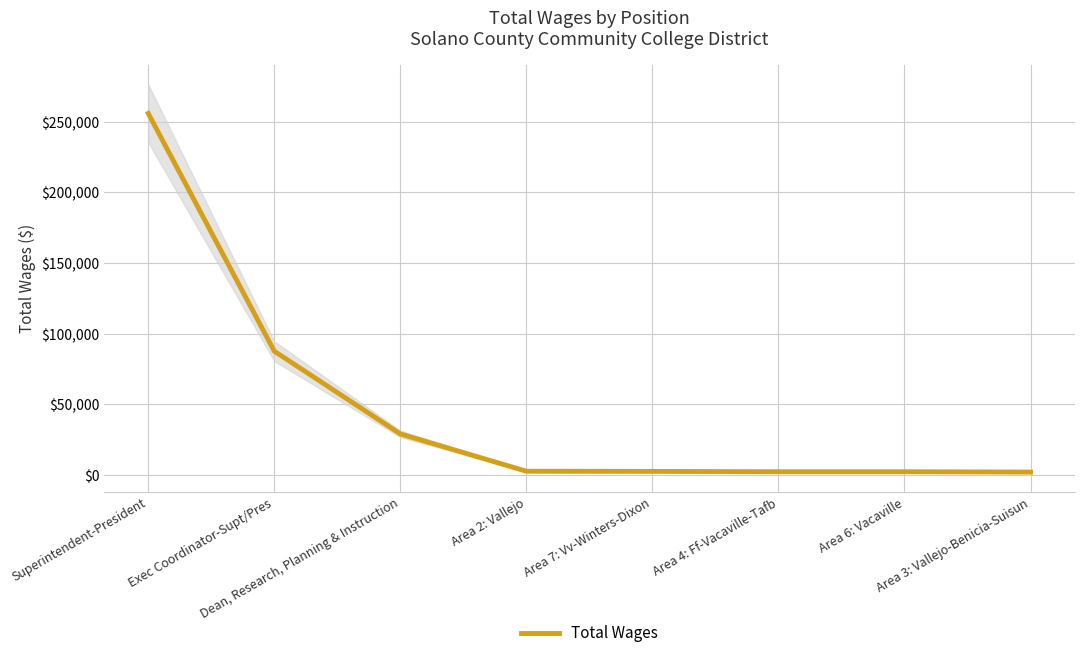

What is the change in value from Area 6: Vacaville to Area 3: Vallejo-Benicia-Suisun?

-240